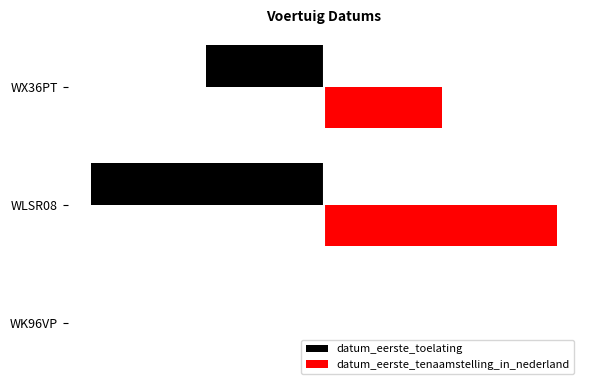

What are all the series names shown in the legend?

datum_eerste_toelating, datum_eerste_tenaamstelling_in_nederland